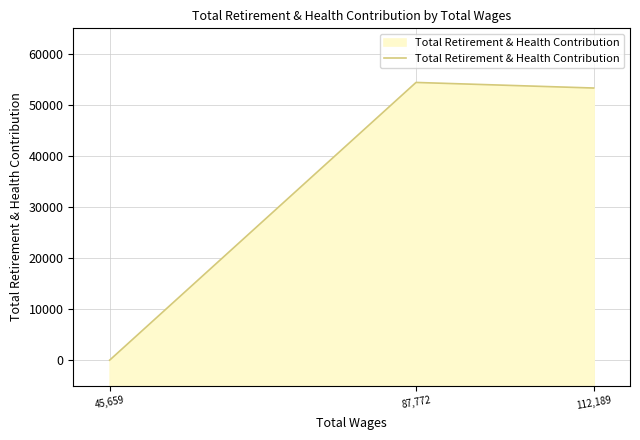

What is the change in value from 112,189 to 45,659?

-53307